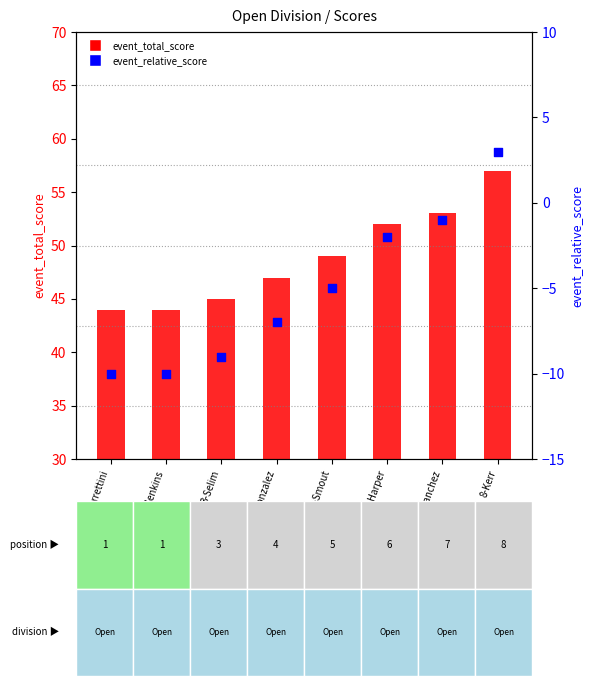

Which series reaches the minimum Y coordinate?

event_relative_score